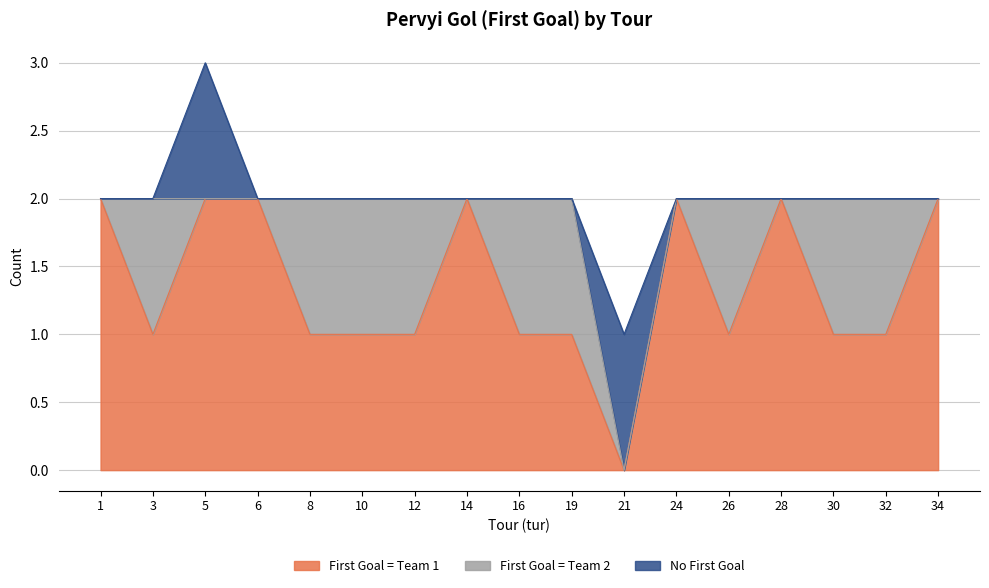

Which series has the largest range (max minus min)?

First Goal = Team 1